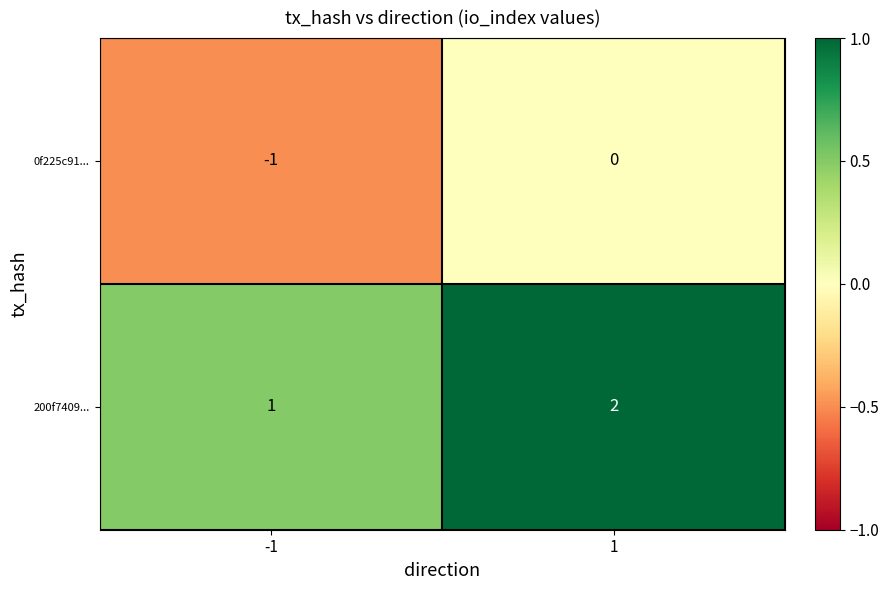

At how many categories does at least one series exceed 0?

2